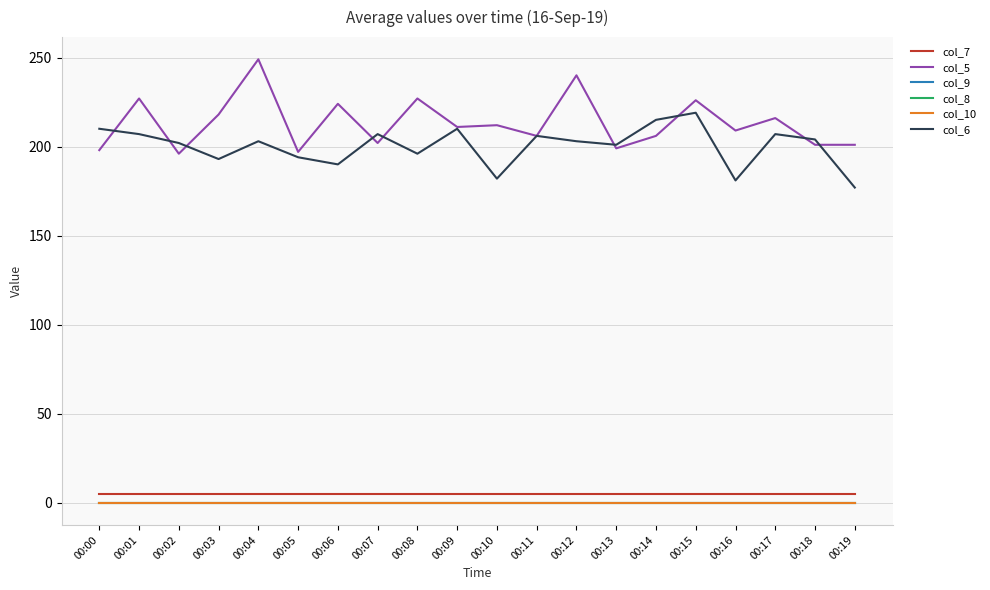

Which has a higher value, 00:07 or 00:00?

00:07